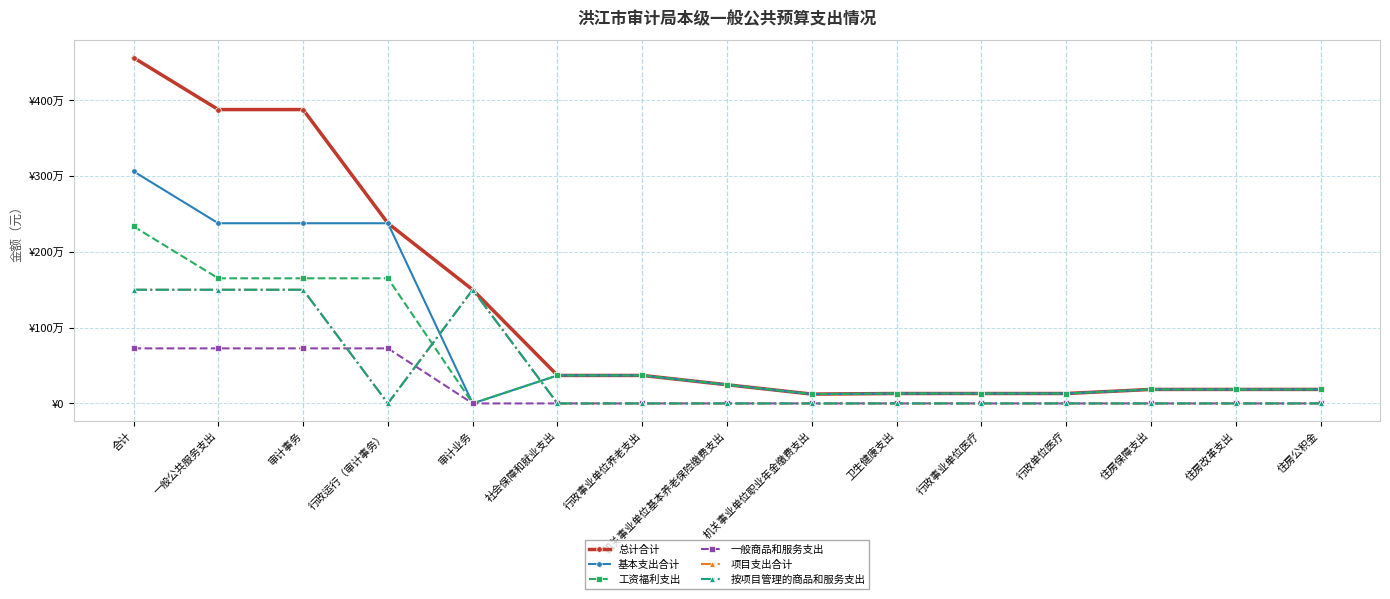

What is the sum of the 按项目管理的商品和服务支出 values at 行政单位医疗 and 审计事务?

1500000